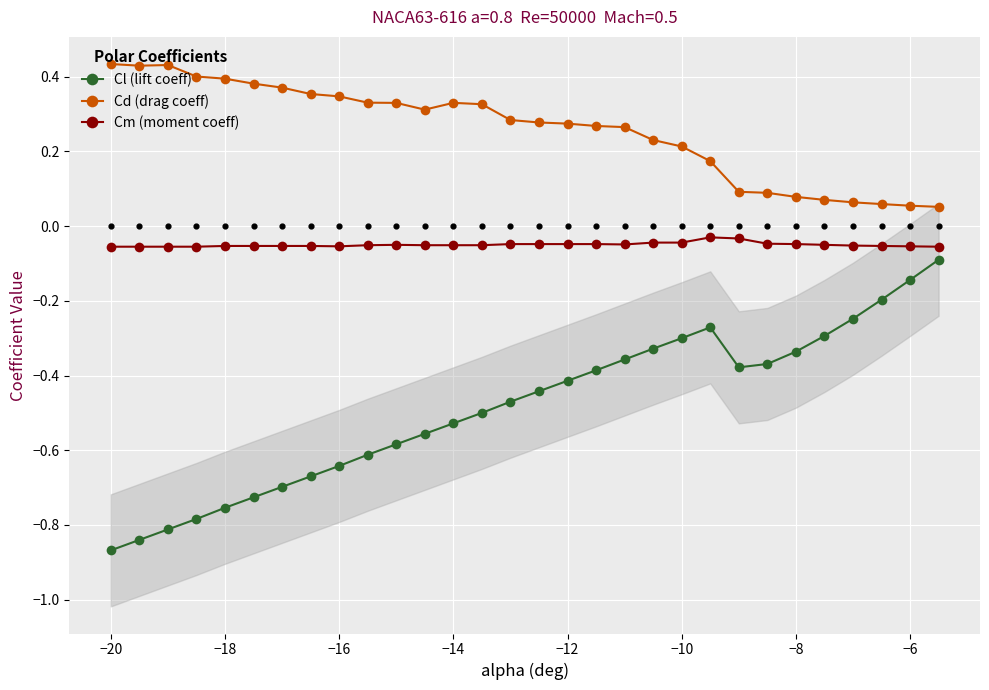

Which series contains the lowest Y value?

Cl (lift coeff)